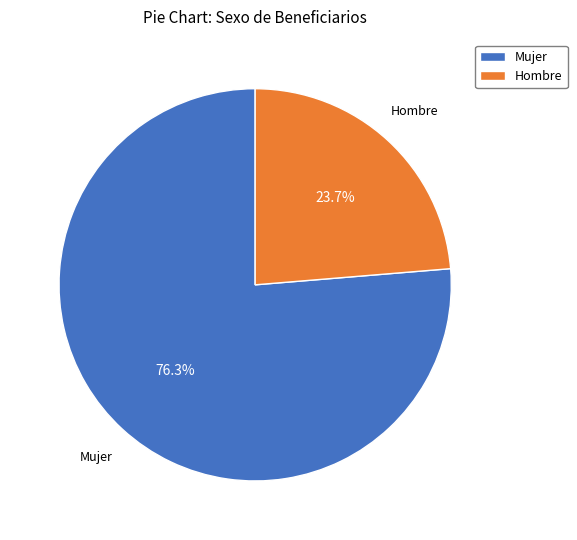

Count the number of slices in the pie.

2